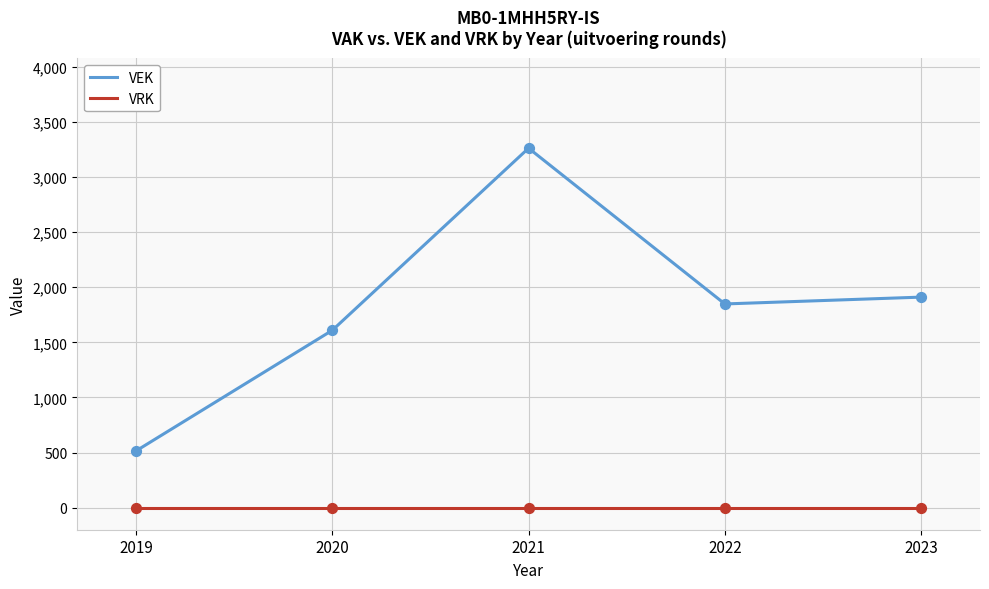

At how many categories does at least one series exceed 2673?

1